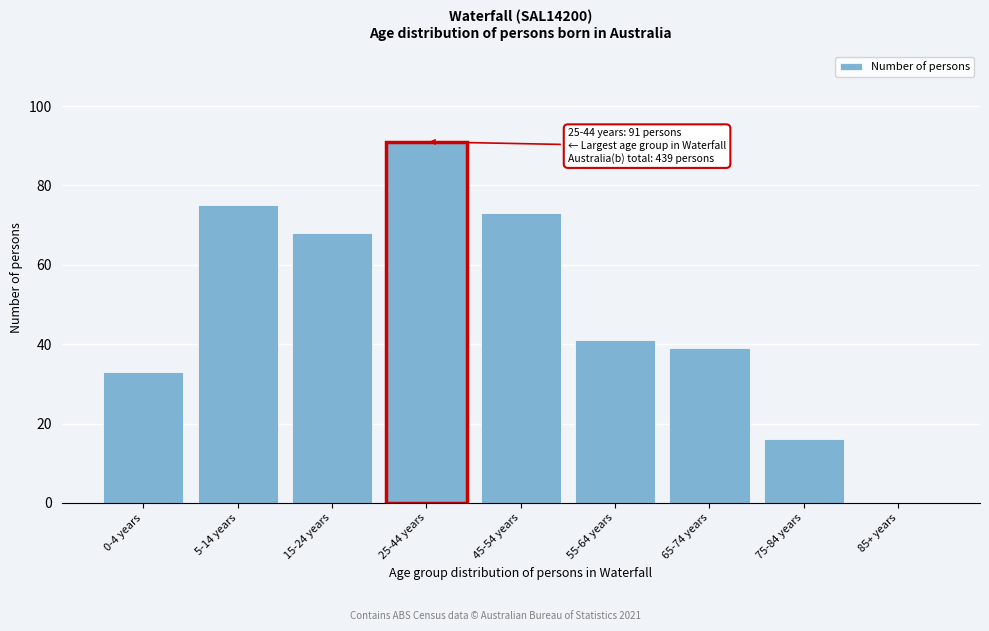

Reading left to right, what are all the values shown in this chart?

0-4 years=33	5-14 years=75	15-24 years=68	25-44 years=91	45-54 years=73	55-64 years=41	65-74 years=39	75-84 years=16	85+ years=0